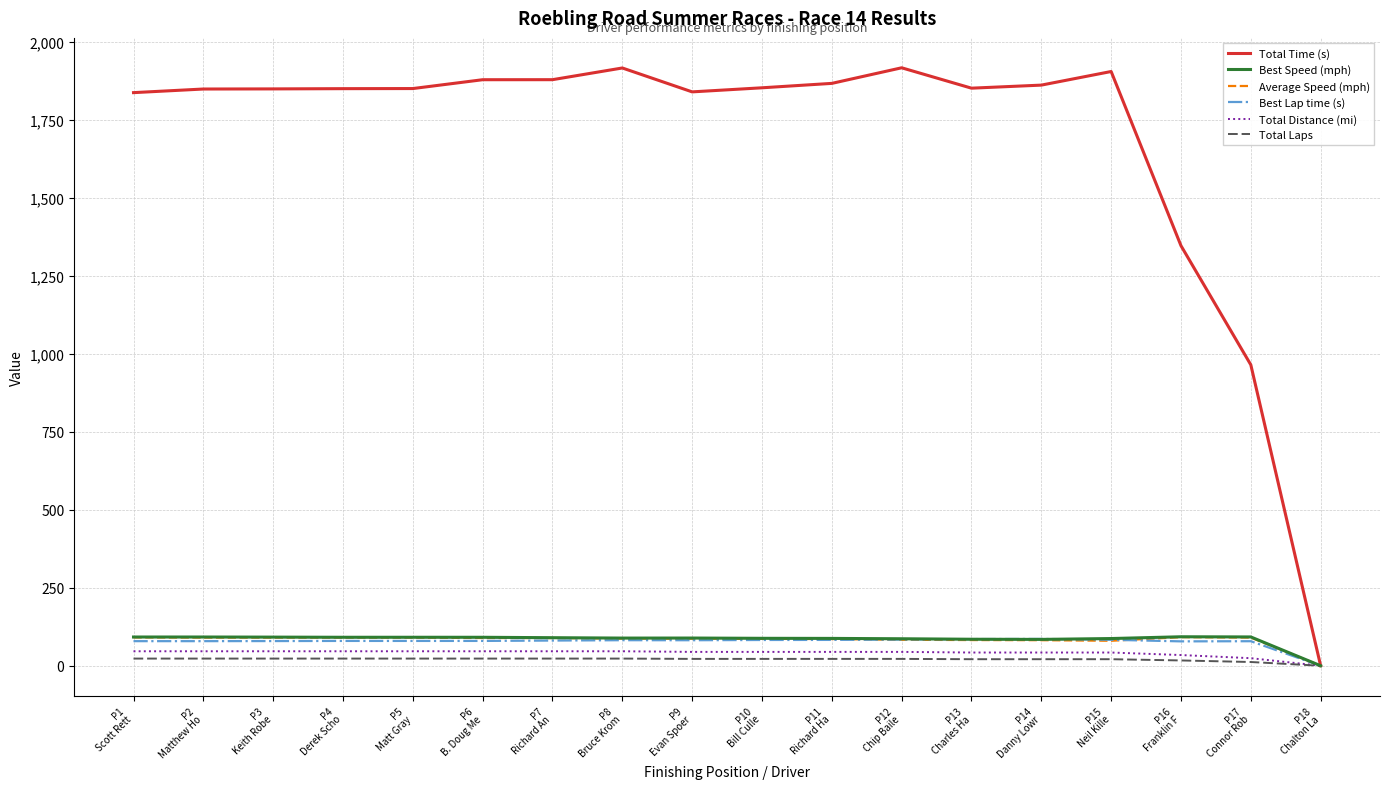

Which series has the largest range (max minus min)?

Total Time (s)